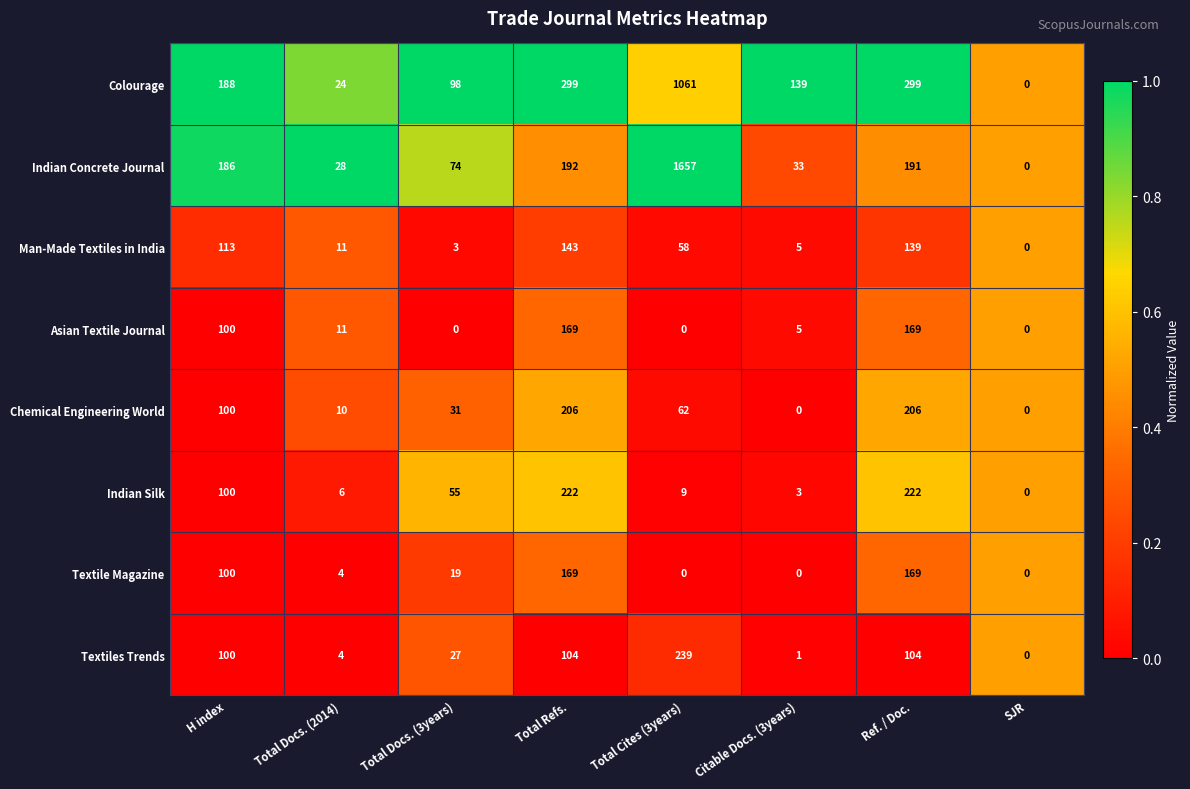

Where is Man-Made Textiles in India nearest to the value 71?

Total Cites (3years)